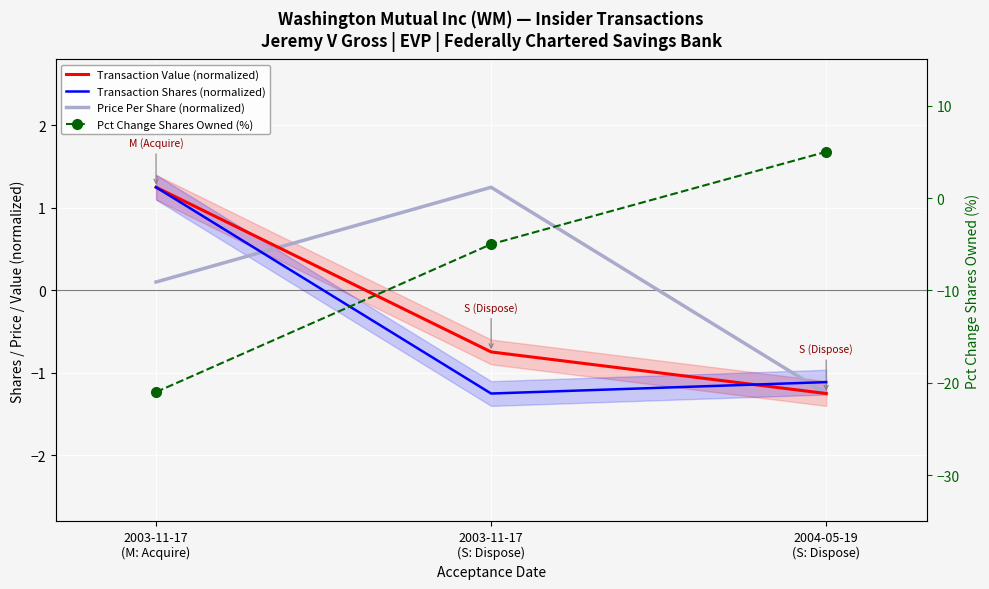

Where does the Price Per Share (normalized) series first go above 0?

2003-11-17
(M: Acquire)